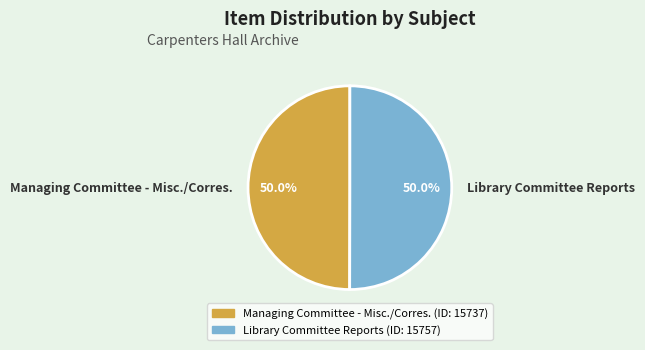

Approximately how many times larger is the value at Managing Committee - Misc./Corres. compared to Library Committee Reports?

1.0